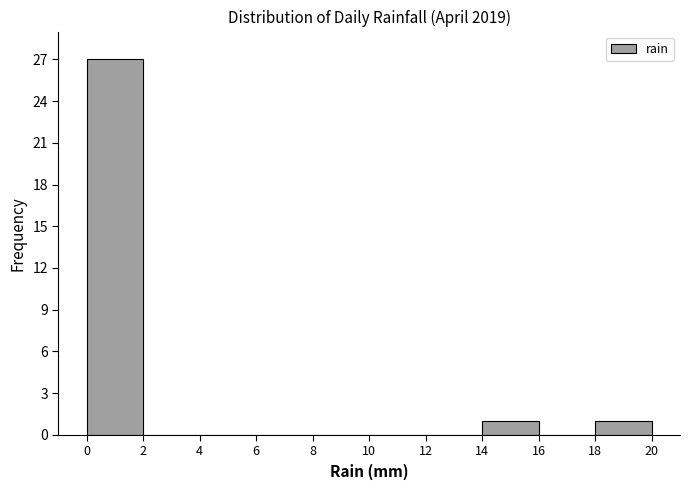

What is the height of the bar covering 0 to 2 on the x-axis? The values are not printed on the chart, so give them approximately, as read against the axis.

27